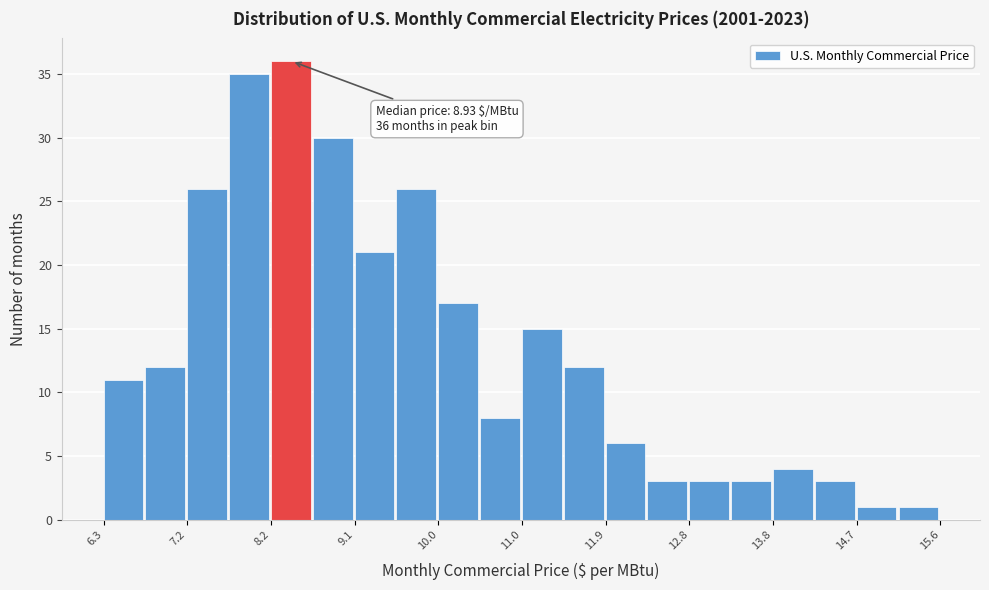

Over which range of the x-axis is the bar tallest?

8.2 to 8.6